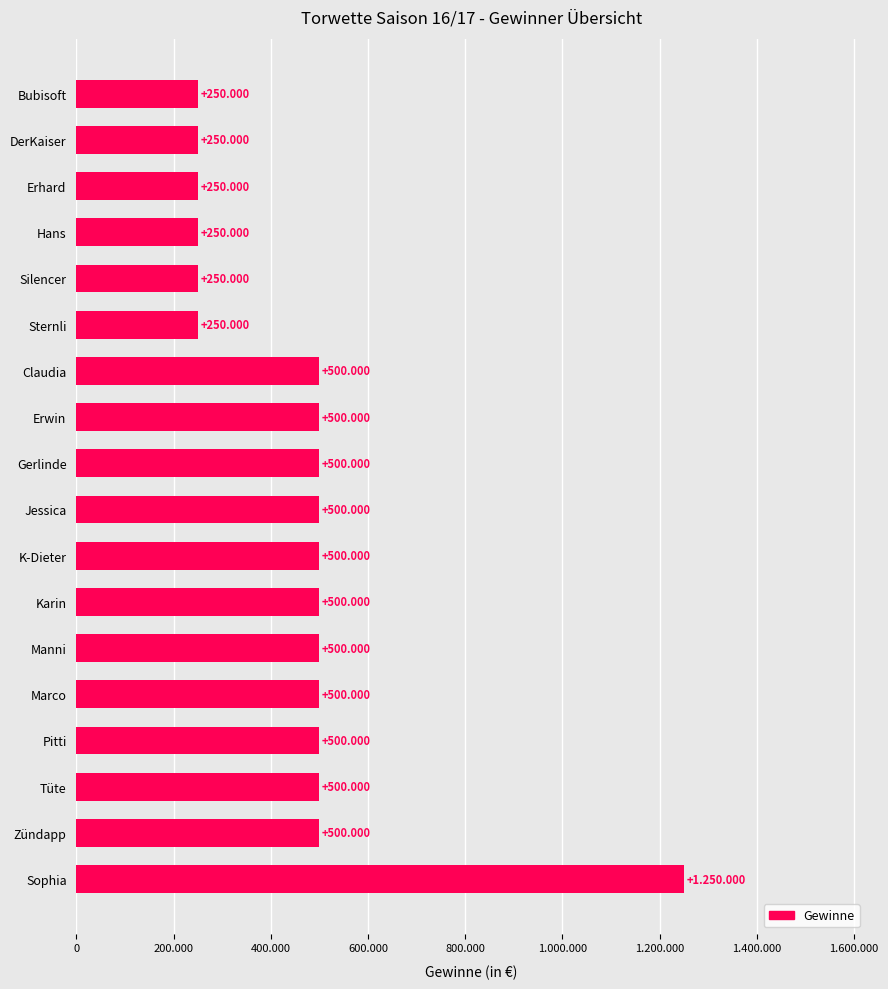

How many values are between 250000 and 500000?

17